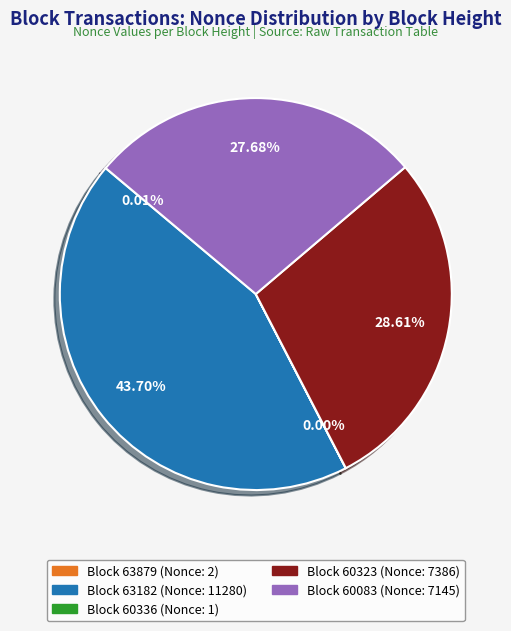

Does any single category account for the majority?

No